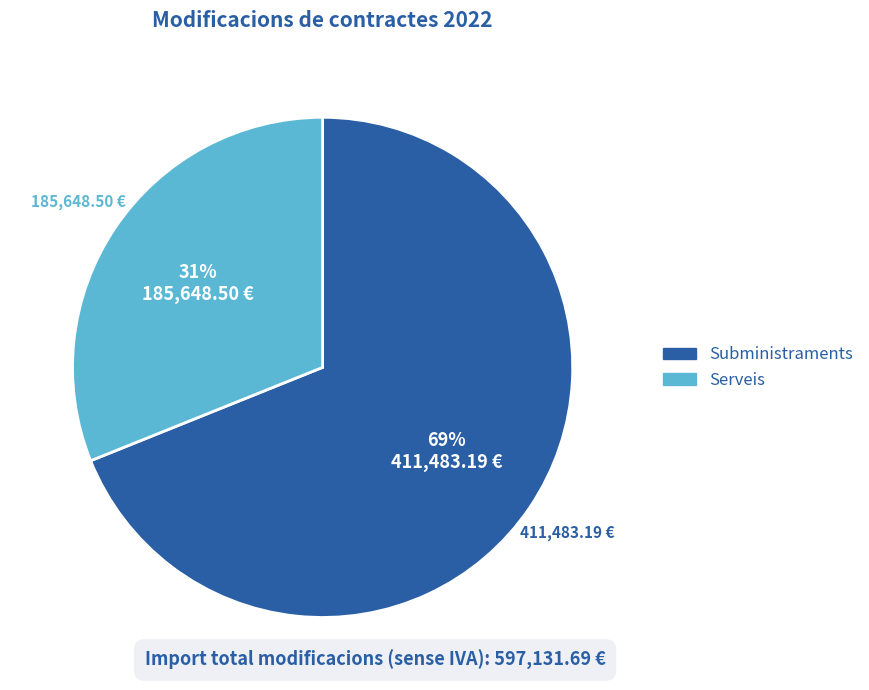

Which category has the smallest portion of the pie?

Serveis